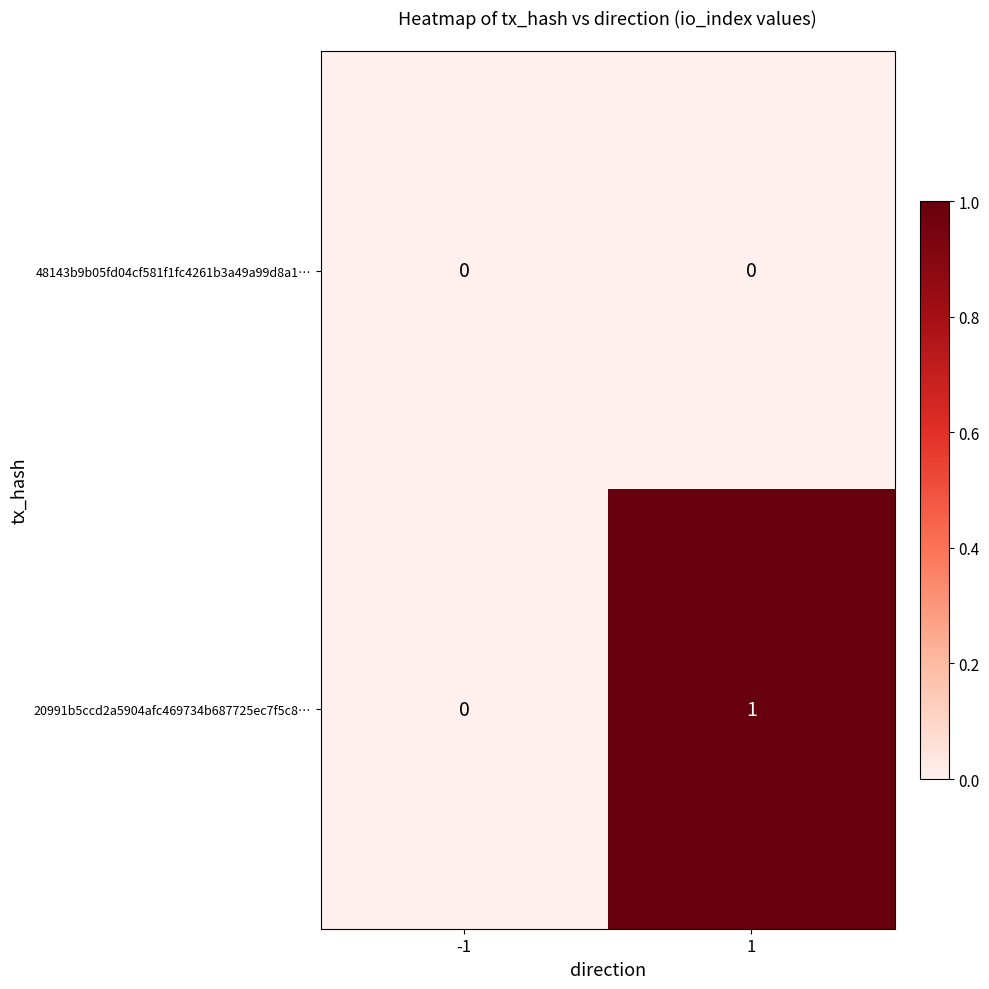

True or false: 48143b9b05fd04cf581f1fc4261b3a49a99d8a1… has a value of 0 at -1.

True